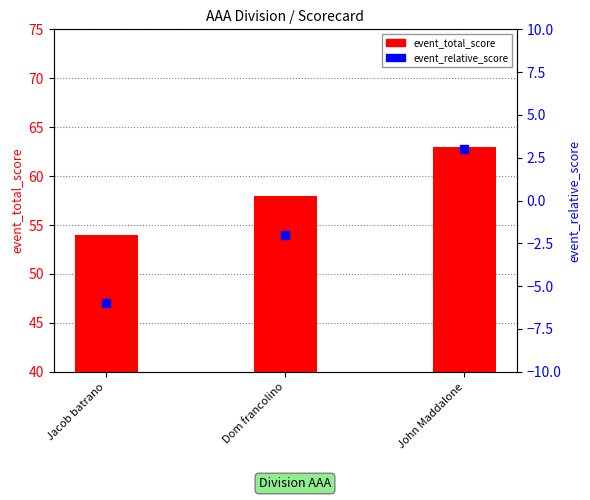

Is the value of event_total_score at John Maddalone greater than the value of event_relative_score at Jacob batrano?

Yes